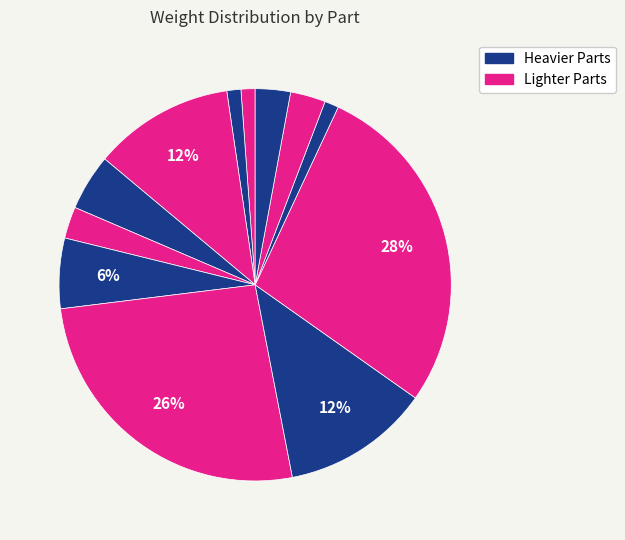

To the nearest percent, what is the difference between the largest and smallest slice percentages?

27%